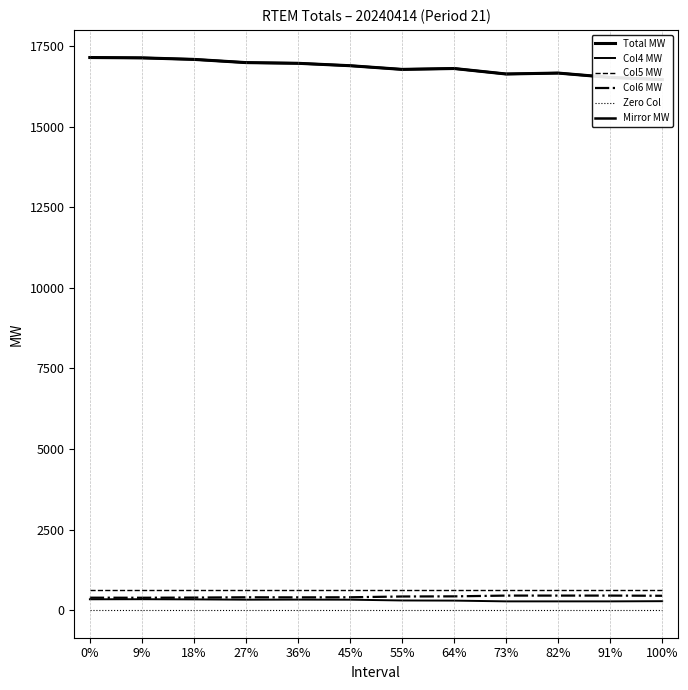

What is the maximum value shown in the chart?

17146.3